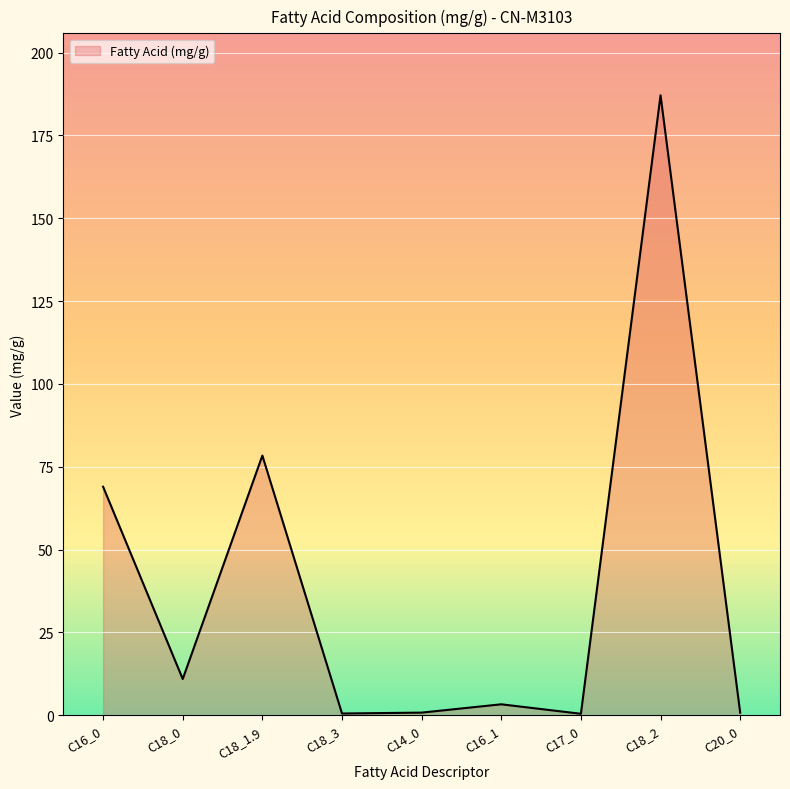

Which category has the highest value across all series?

C18_2